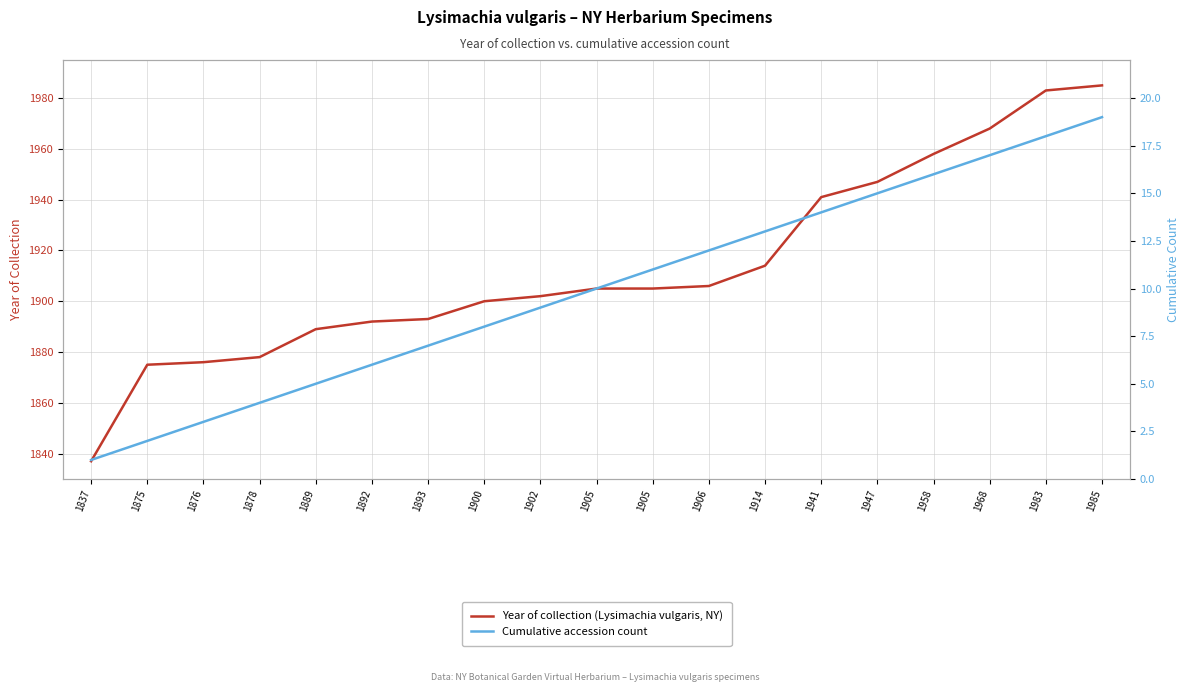

True or false: Cumulative accession count has more than 1 interior local peaks.

False